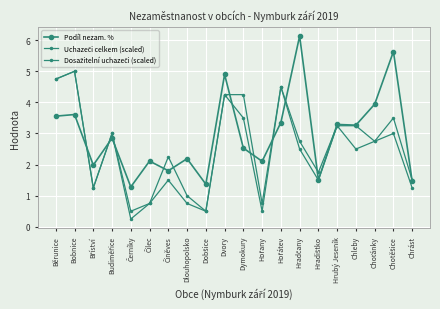

Between Hořátev and Choťánky, which is larger?

Choťánky